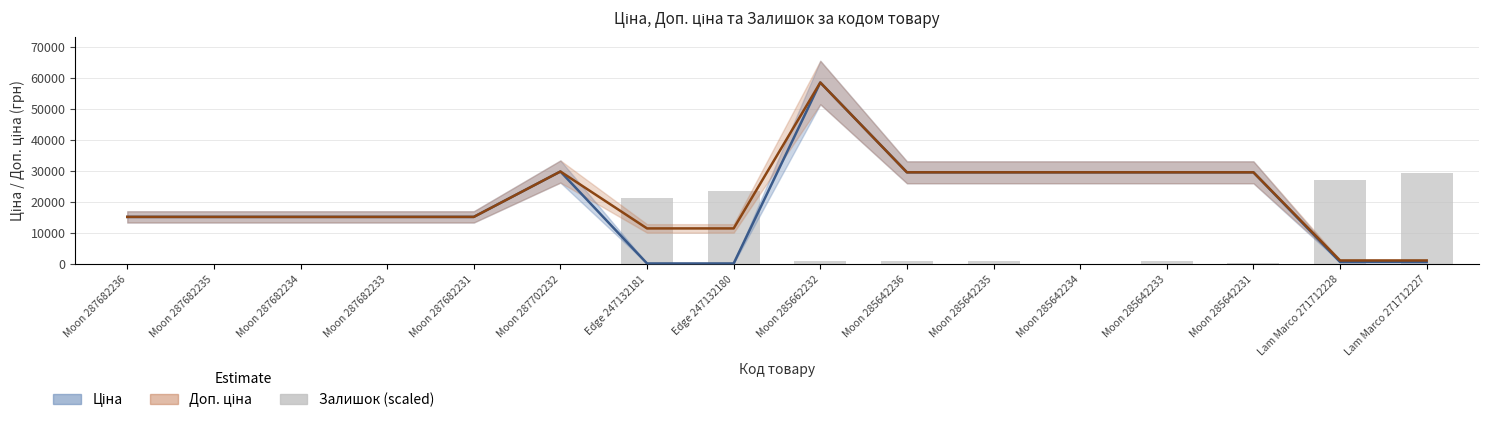

Reading left to right, what are all the values shown in this chart?

Ціна: 15120.0	15120.0	15120.0	15120.0	15120.0	29747.2	114.1	114.1	58426.5	29491.5	29491.5	29491.5	29491.5	29491.5	589.9	589.9
Доп. ціна: 15120.0	15120.0	15120.0	15120.0	15120.0	29747.2	11410.0	11410.0	58426.5	29491.5	29491.5	29491.5	29491.5	29491.5	1081.7	1081.7
Залишок (scaled): 0.0	0.0	0.0	0.0	0.0	0.0	21157.2	23435.7	976.5	895.1	895.1	0.0	1057.9	325.5	27097.5	29213.3